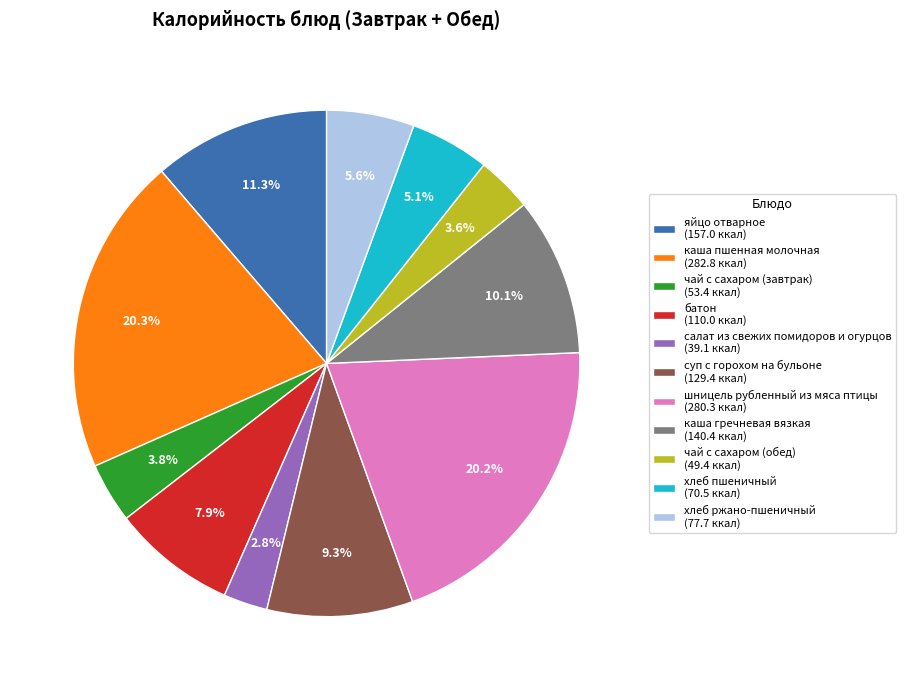

What is the ratio of the value at шницель рубленный из мяса птицы (280.3 ккал) to the value at каша пшенная молочная (282.8 ккал)?

1.0